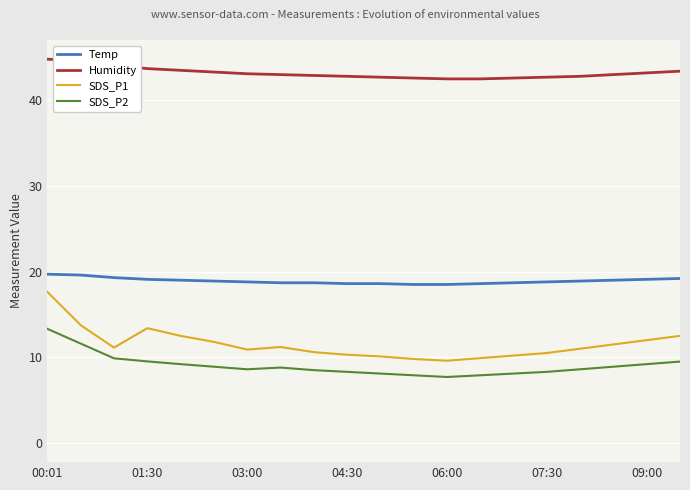

What are all the series names shown in the legend?

Temp, Humidity, SDS_P1, SDS_P2